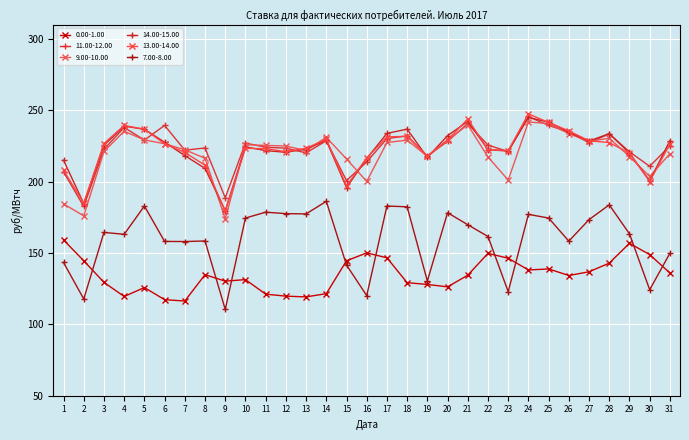

Between 11 and 25, which series saw the biggest shift?

14.00-15.00